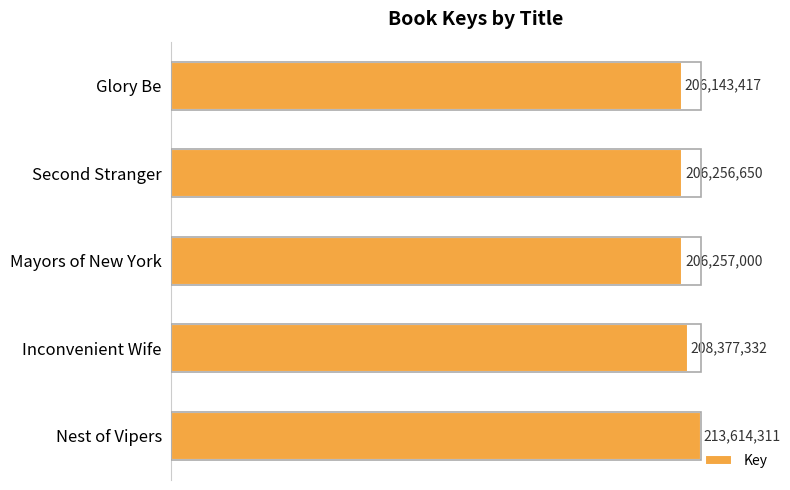

Does the chart contain any negative values?

No